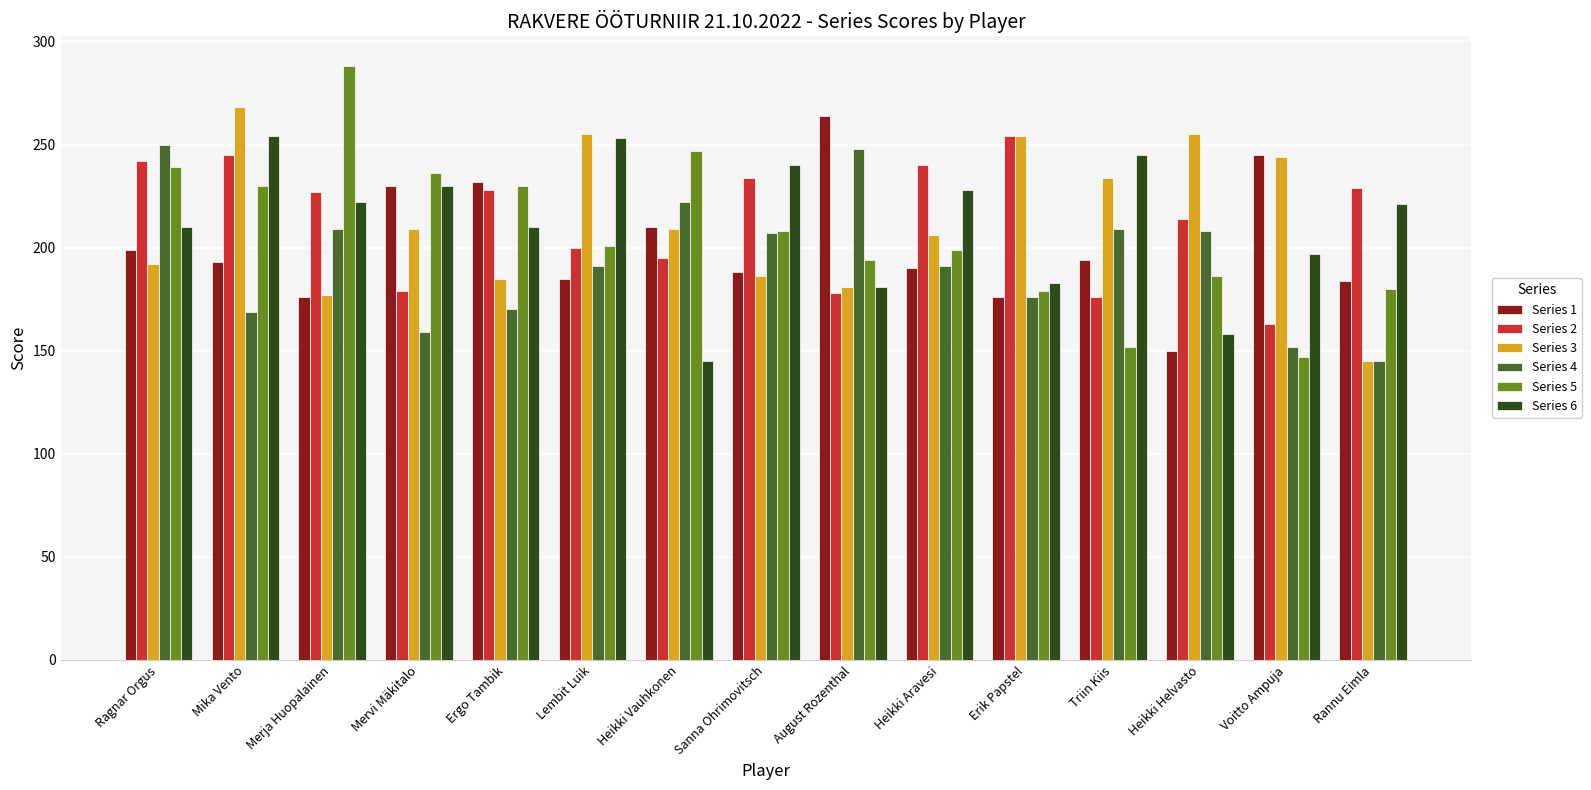

True or false: Series 2 has a value of 214 at Heikki Helvasto.

True